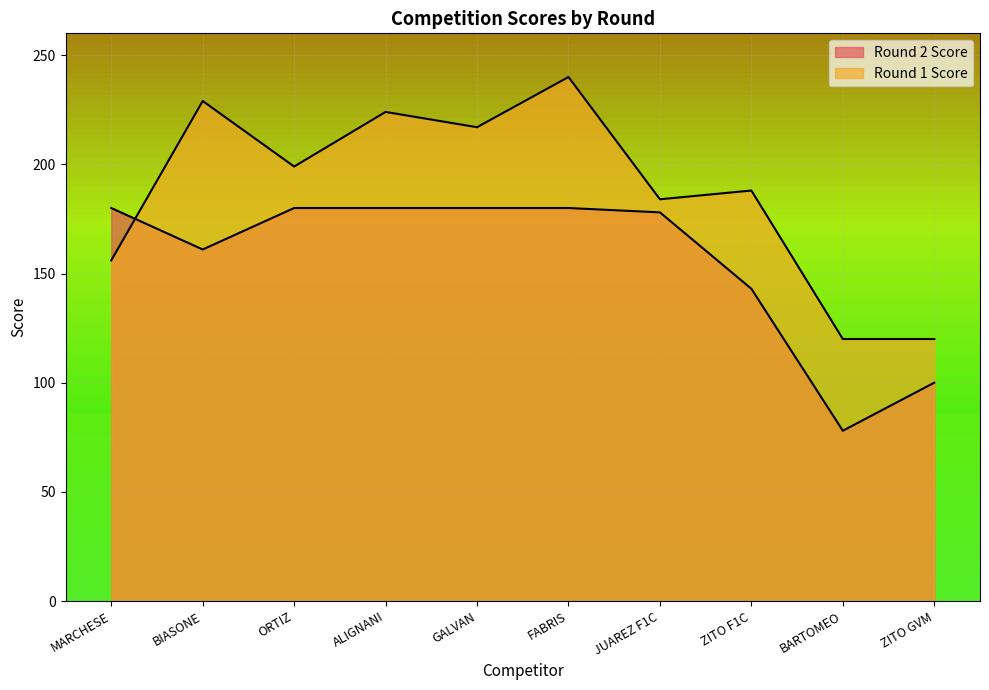

What is the total value across all series at ORTIZ?

379